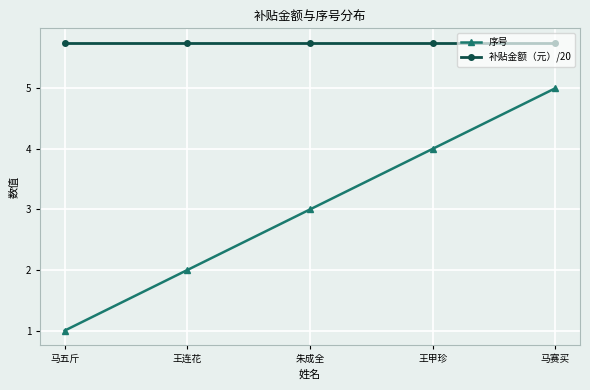

Rank the series by their average value, from lowest to highest.

序号, 补贴金额（元）/20